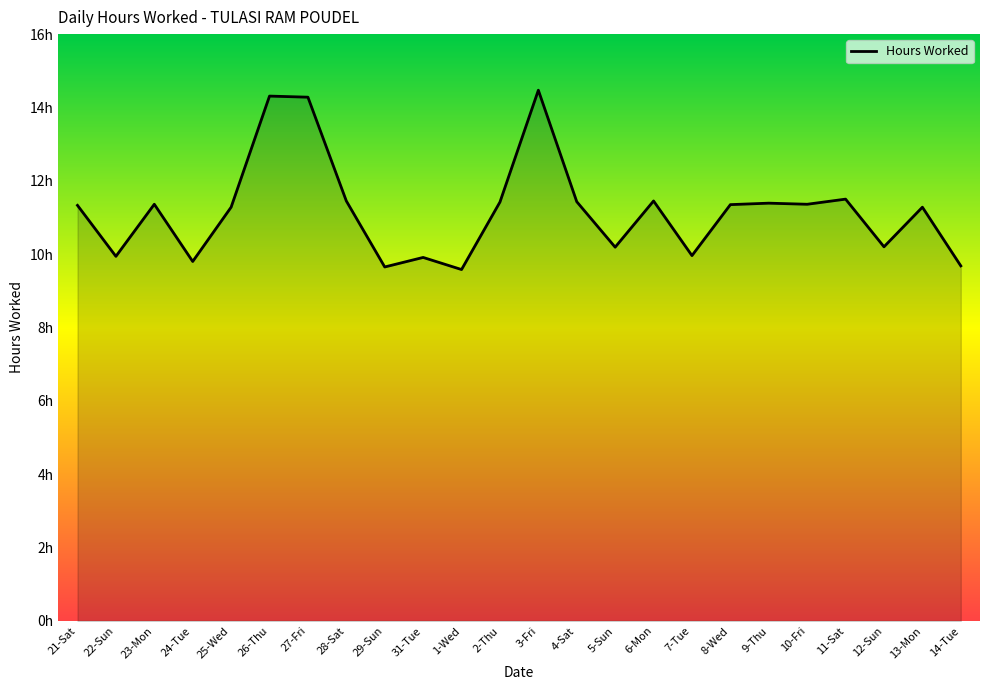

What value does the data have at 9-Thu?

11.4